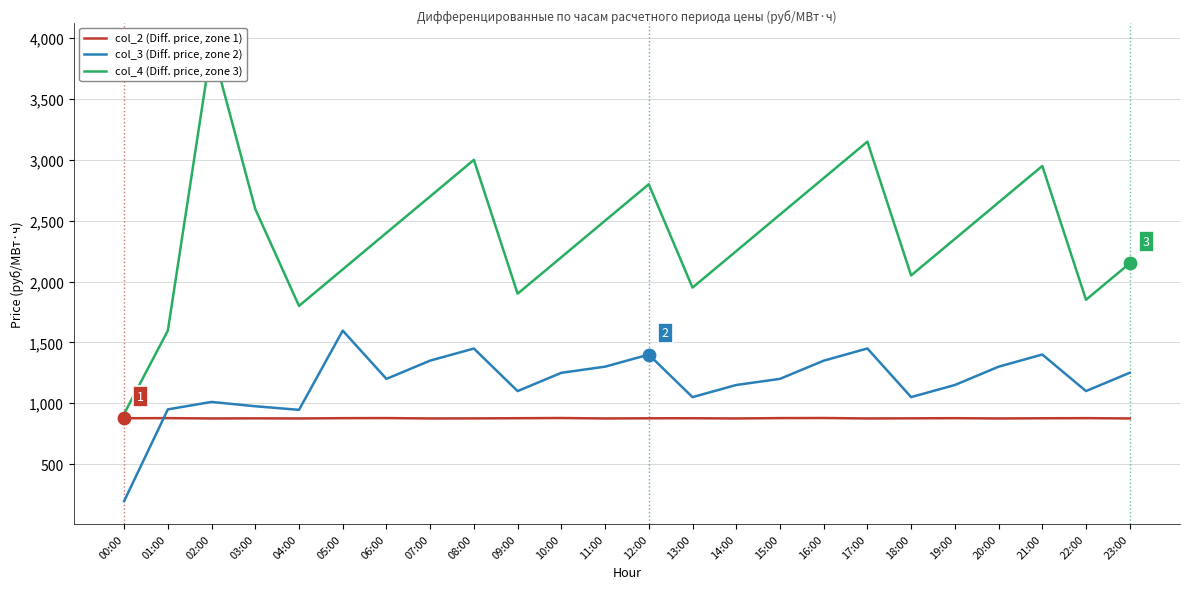

Which series contains the lowest Y value?

col_3 (Diff. price, zone 2)